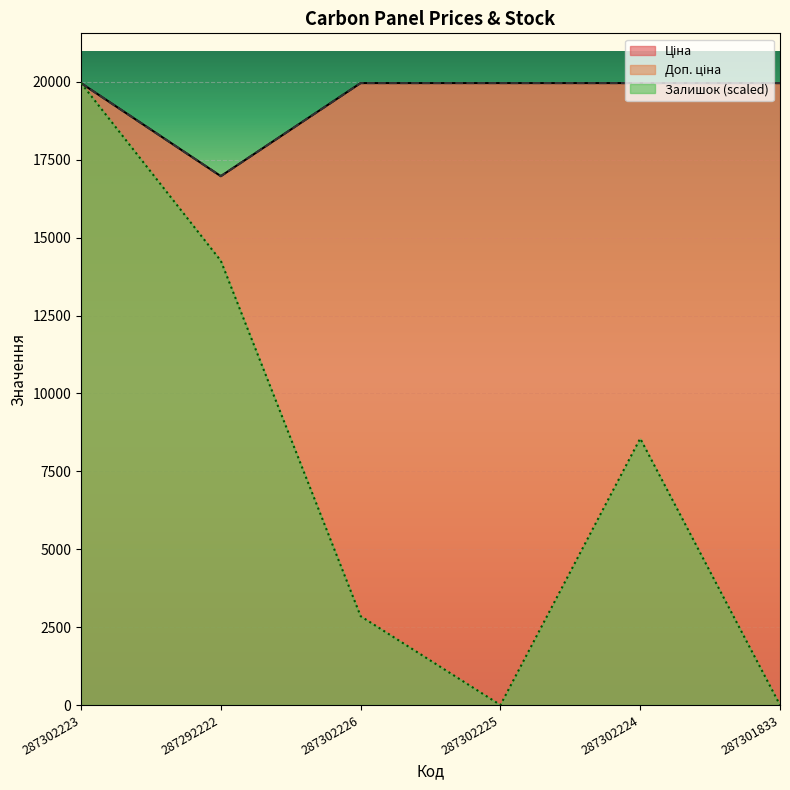

Reading left to right, extract all data points from this chart.

Ціна: 19964.2	16976.3	19964.2	19964.2	19964.2	19964.2
Доп. ціна: 19964.2	16976.3	19964.2	19964.2	19964.2	19964.2
Залишок: 19964.2	14260.1	2852.0	0.0	8556.1	0.0